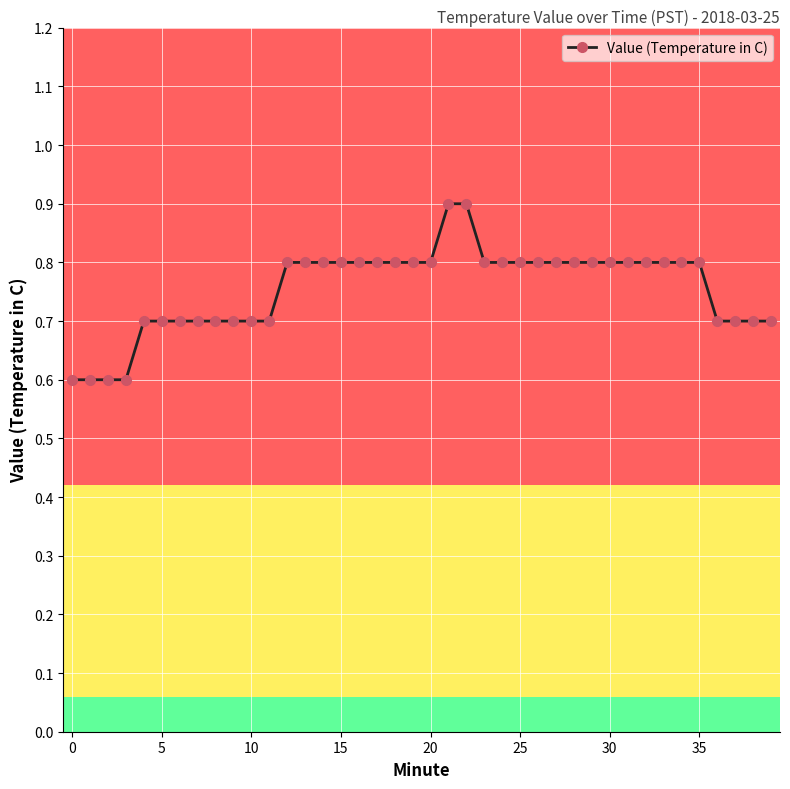

What is the average value?

0.8